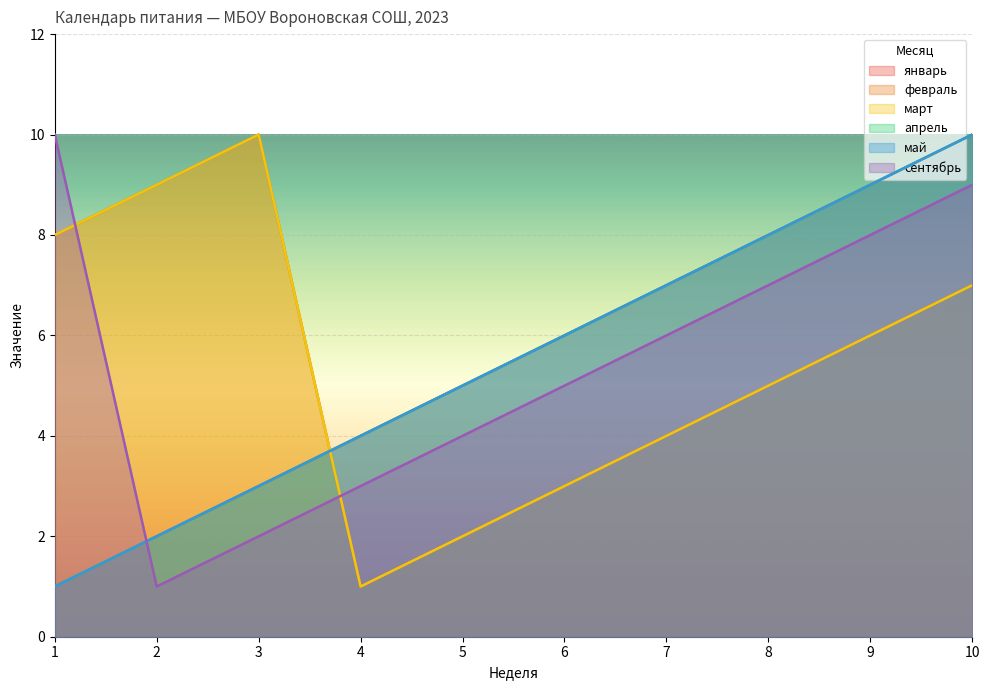

At how many categories does at least one series exceed 7?

6